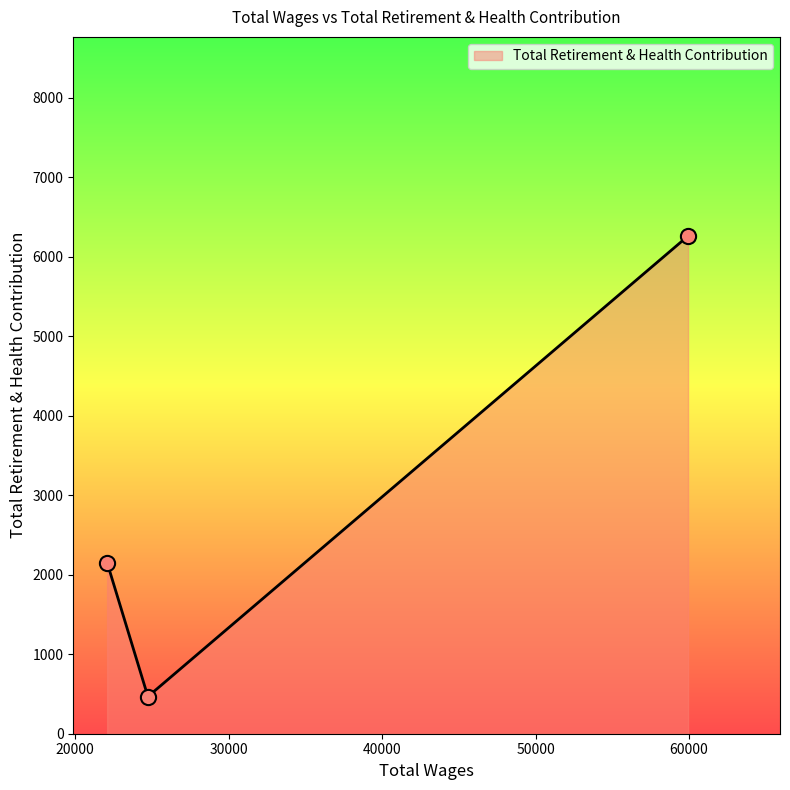

What is the average value?

2960